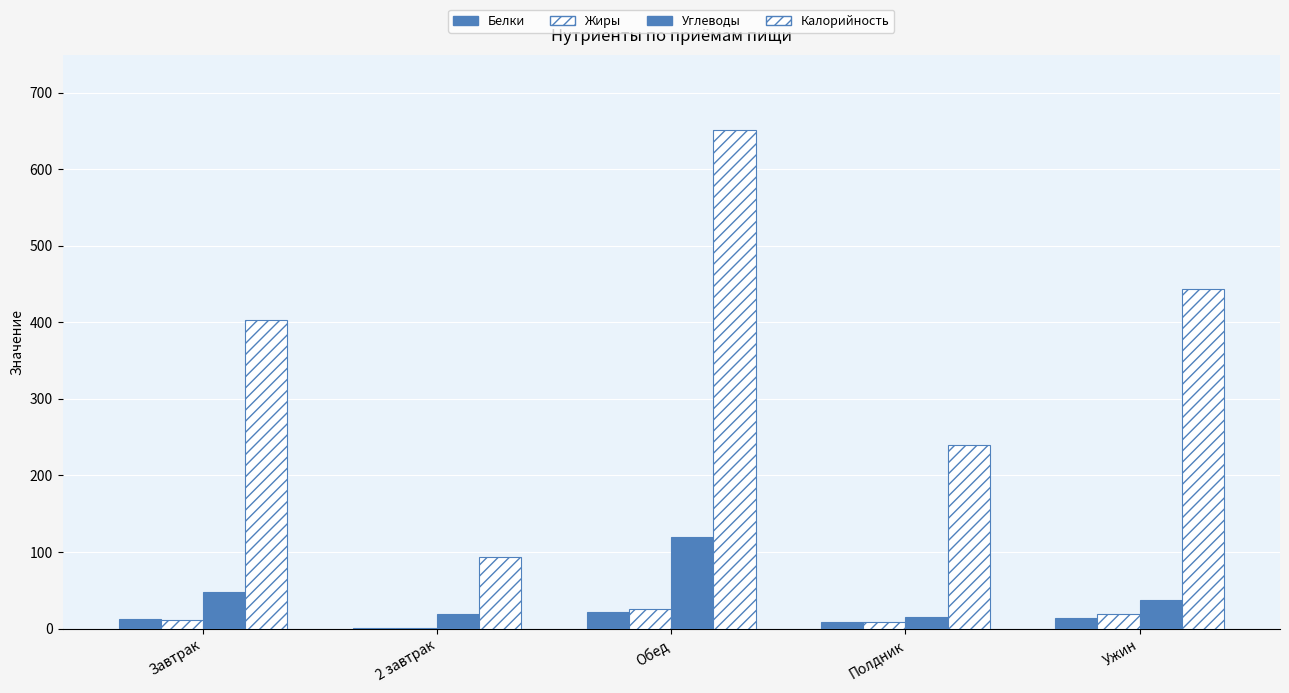

What is the sum of the Калорийность values at 2 завтрак and Полдник?

334.0